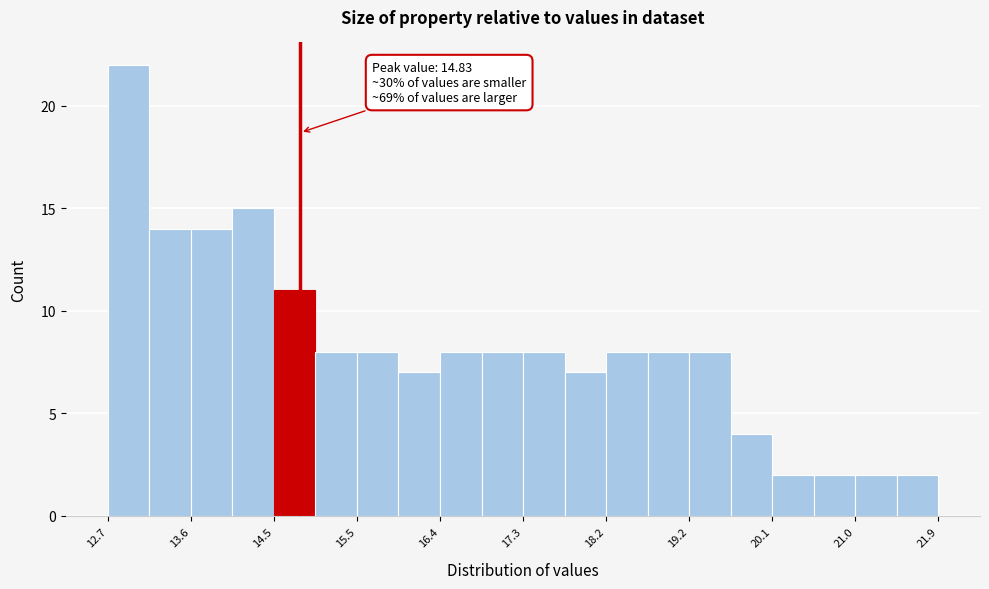

Over which range of the x-axis is the bar tallest?

12.7 to 13.1